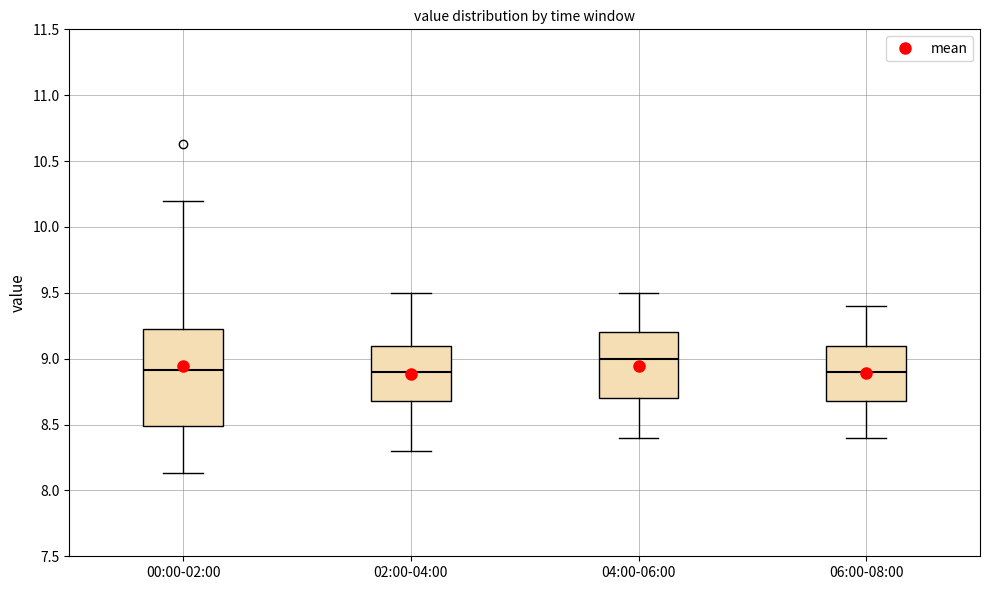

Reading left to right, read every box against the y-axis: the position of its median line, the range the box covers, and the ends of its whiskers. The values are not printed on the chart, so give them approximately, as read against the axis.

00:00-02:00: median 8.90, box 8.50 to 9.25, whiskers 8.15 to 10.20
02:00-04:00: median 8.90, box 8.70 to 9.10, whiskers 8.30 to 9.50
04:00-06:00: median 9.00, box 8.70 to 9.20, whiskers 8.40 to 9.50
06:00-08:00: median 8.90, box 8.70 to 9.10, whiskers 8.40 to 9.40